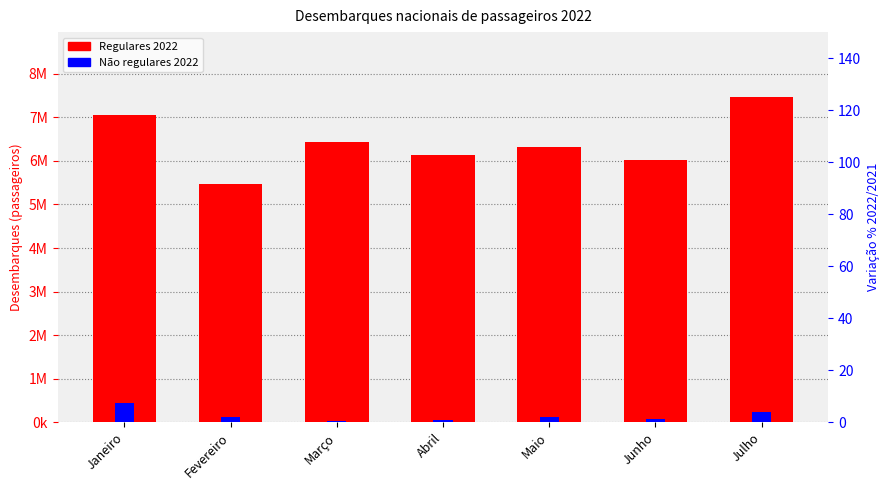

At which label is Regulares 2022 closest to 6467357?

Março